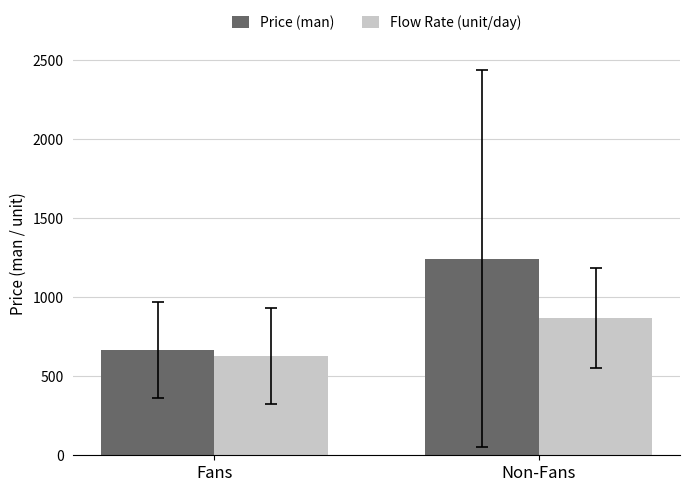

Between Fans and Non-Fans, which series saw the biggest shift?

Price (man)